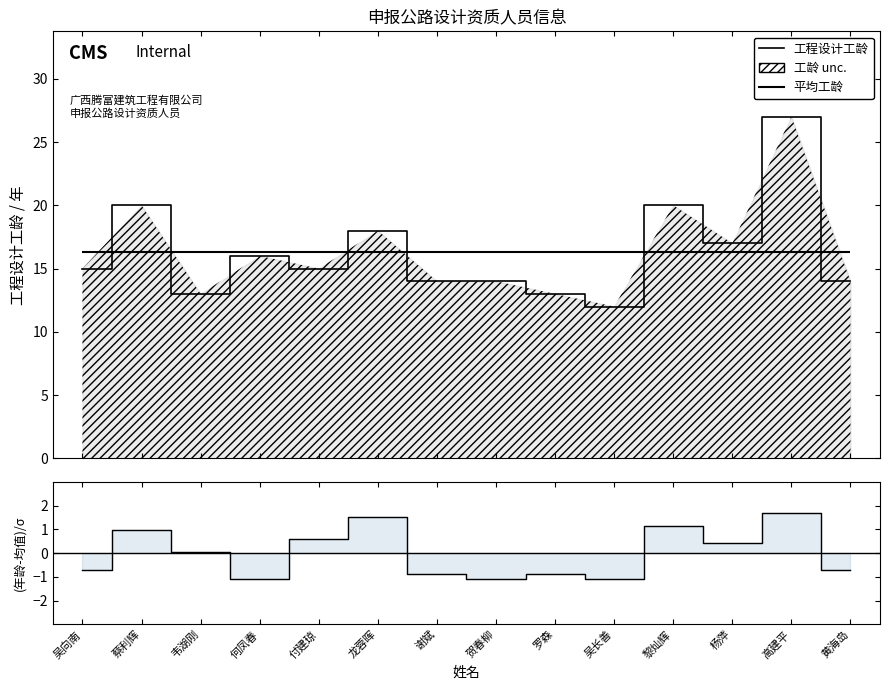

True or false: 工程设计工龄 and (年龄-均值)/σ intersect in this chart.

False